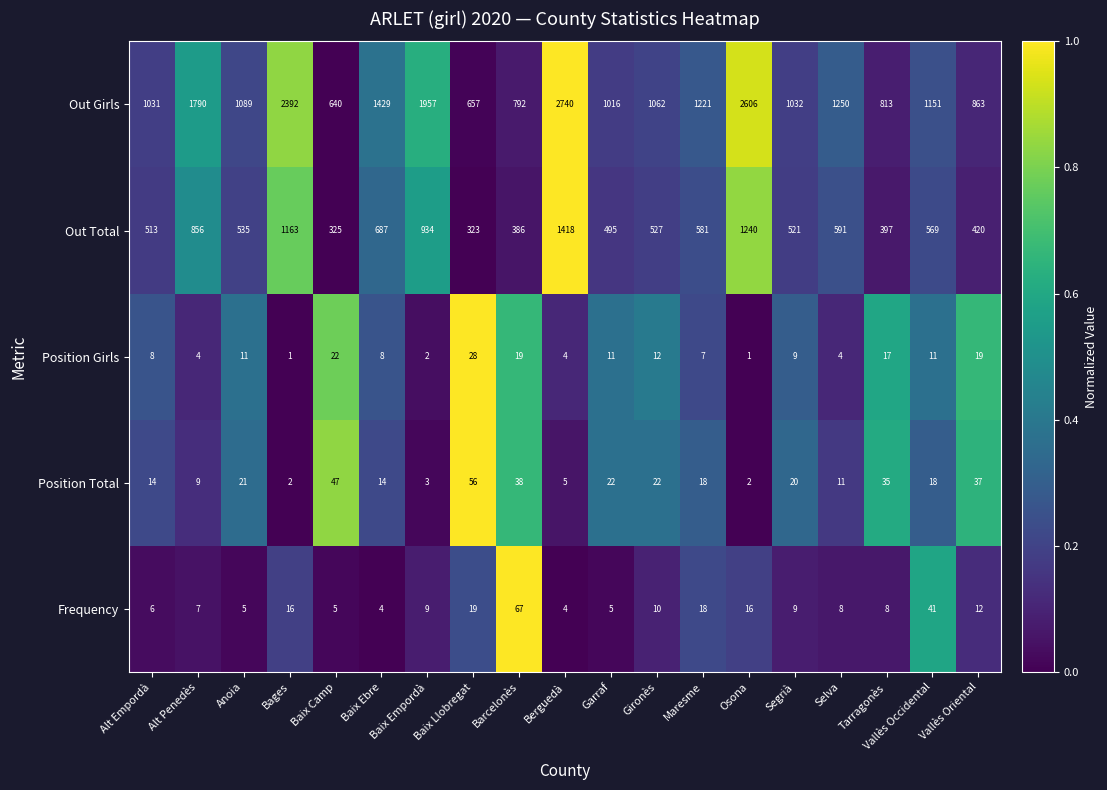

Between Baix Empordà and Maresme, which series saw the biggest shift?

Out Girls